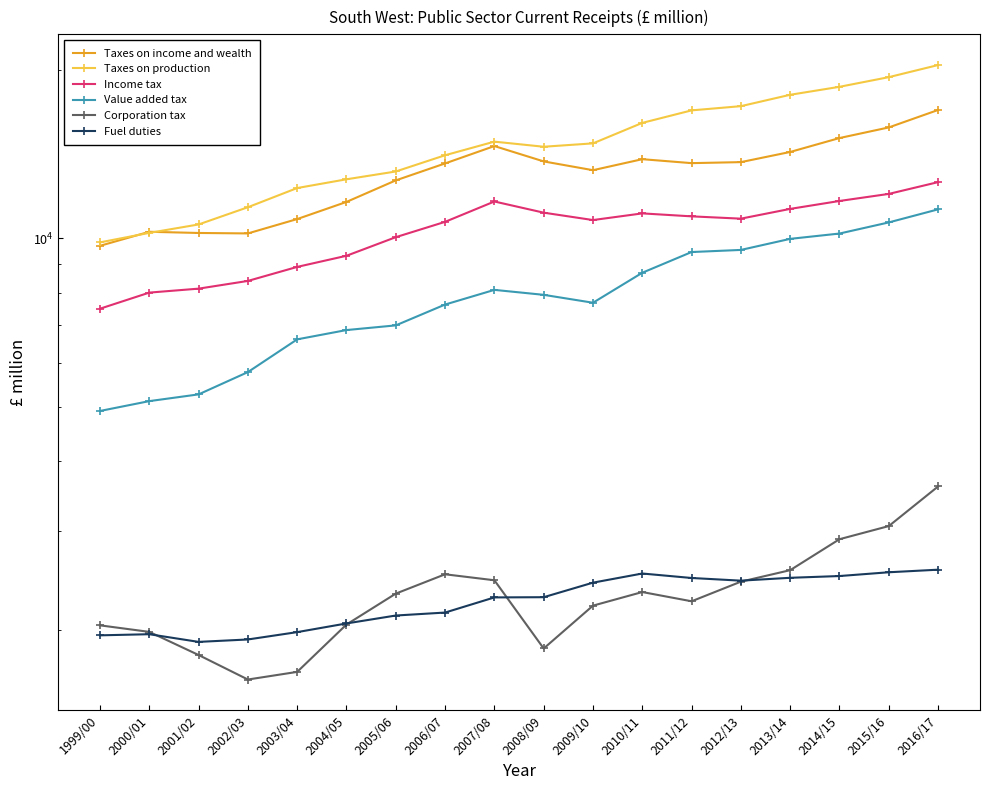

What is the total value across all series at 2009/10?

51100